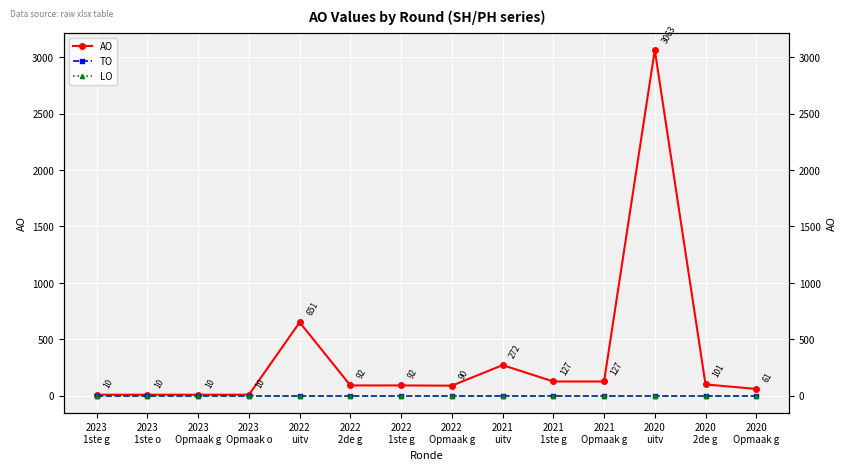

Rank the categories by AO value from highest to lowest.

2020
uitv, 2022
uitv, 2021
uitv, 2021
1ste g, 2021
Opmaak g, 2020
2de g, 2022
2de g, 2022
1ste g, 2022
Opmaak g, 2020
Opmaak g, 2023
1ste g, 2023
1ste o, 2023
Opmaak g, 2023
Opmaak o